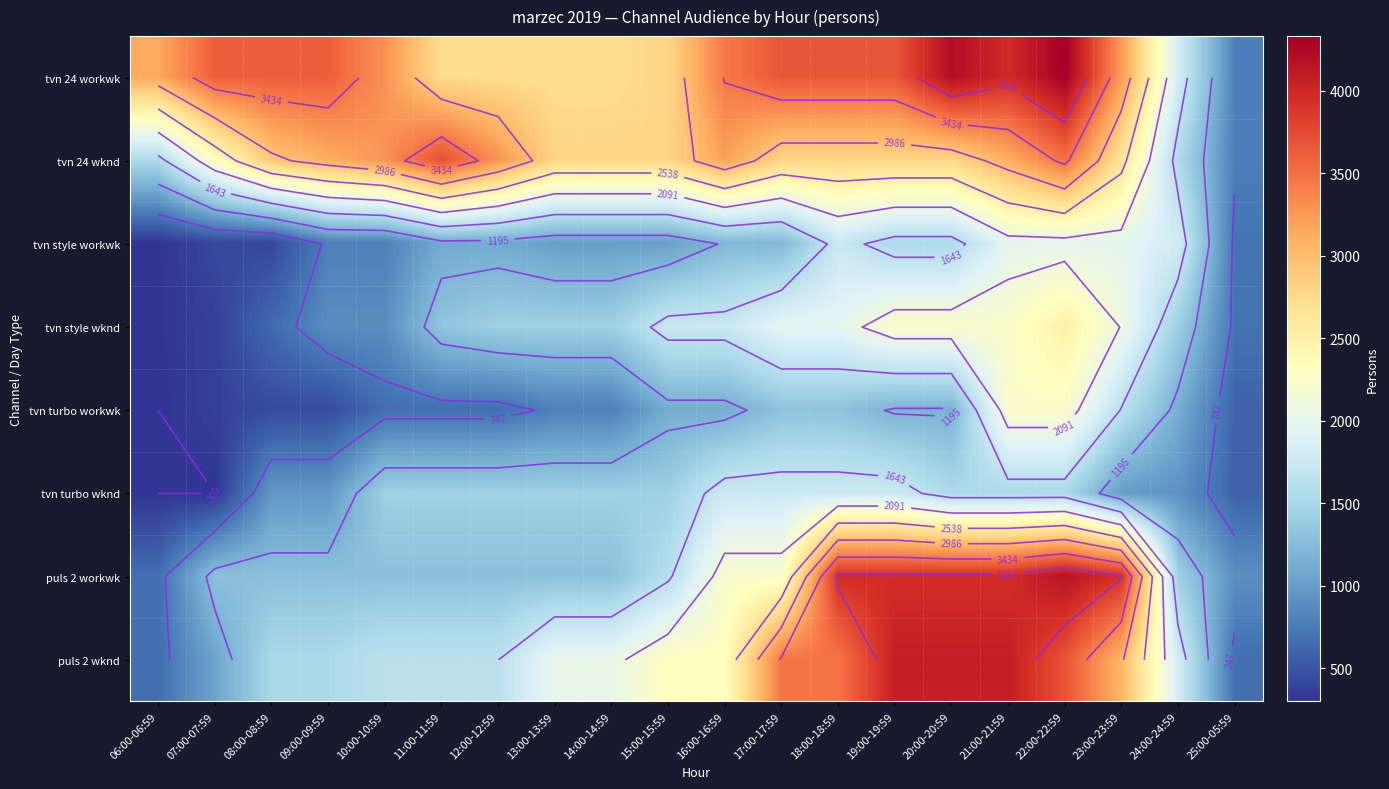

At which category is the sum across all series the highest?

22:00-22:59